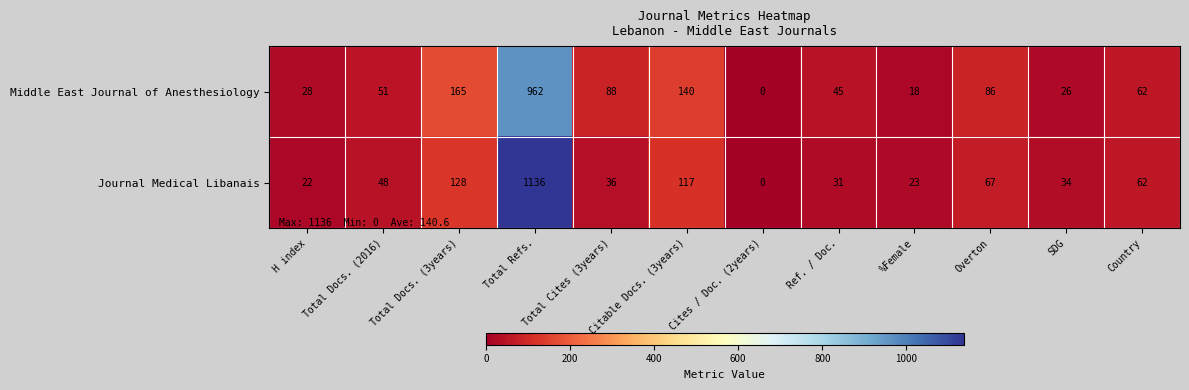

Where is Journal Medical Libanais nearest to the value 568?

Total Docs. (3years)